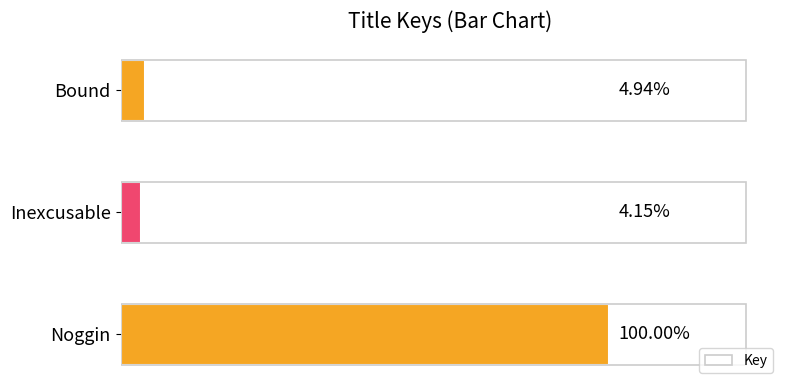

Are the bars horizontal?

Yes